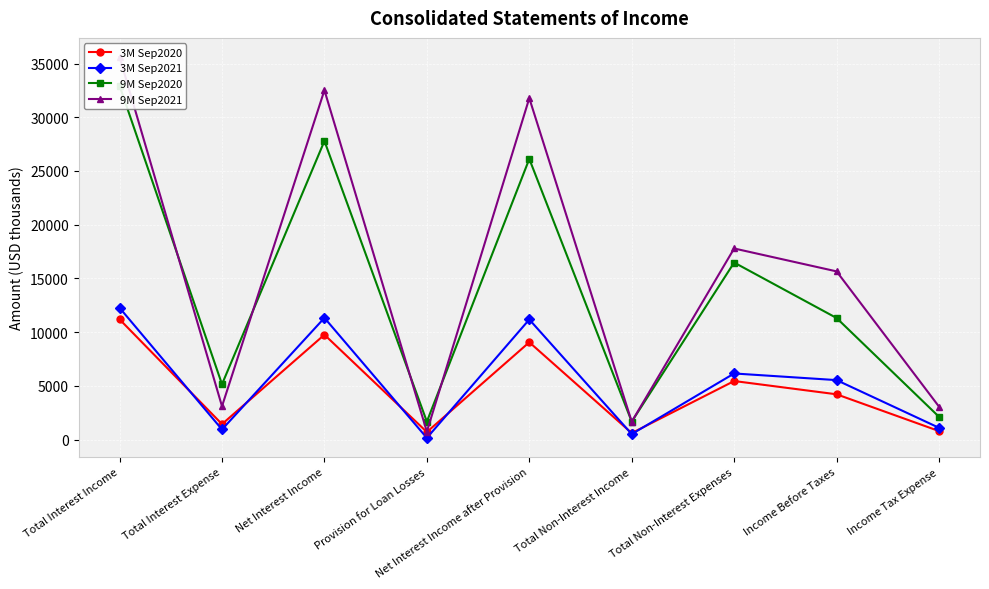

At Total Non-Interest Income, list the series in order from largest to smallest.

9M Sep2020, 9M Sep2021, 3M Sep2020, 3M Sep2021